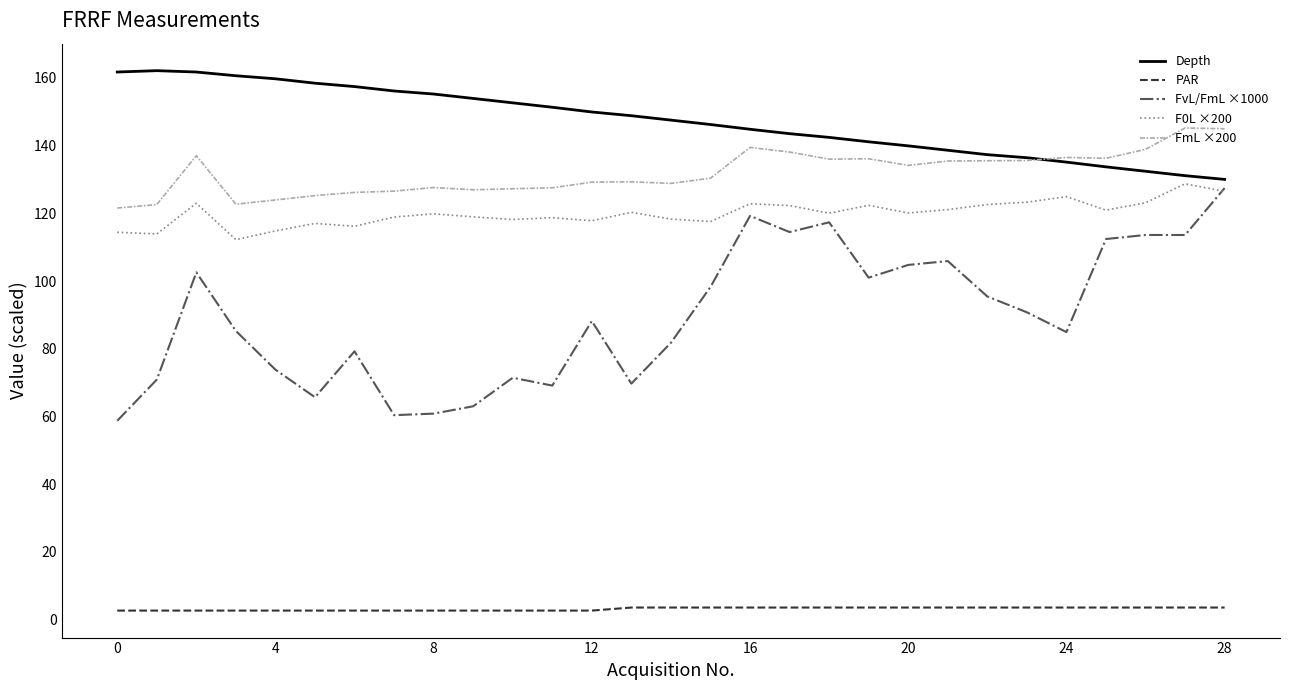

True or false: FmL ×200 and F0L ×200 cross at least once.

False